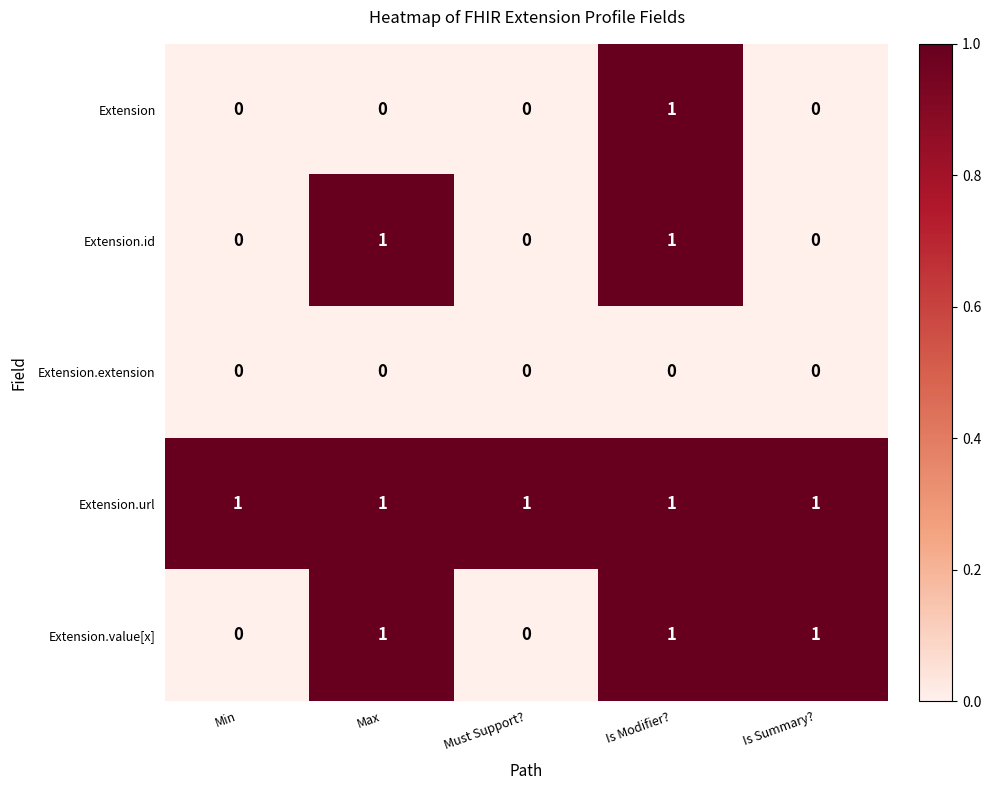

Reading left to right, what are all the values shown in this chart?

Extension: 0	0	0	1	0
Extension.id: 0	1	0	1	0
Extension.extension: 0	0	0	0	0
Extension.url: 1	1	1	1	1
Extension.value[x]: 0	1	0	1	1